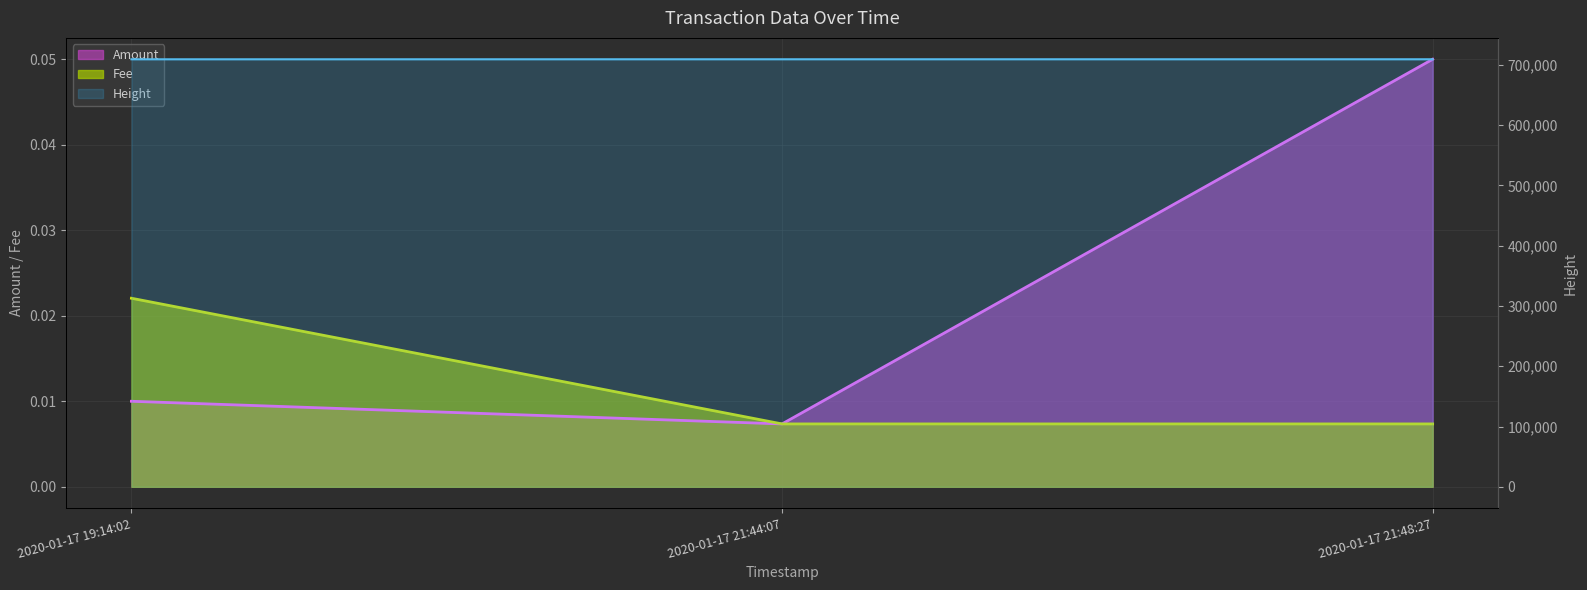

Which series has the largest range (max minus min)?

Height